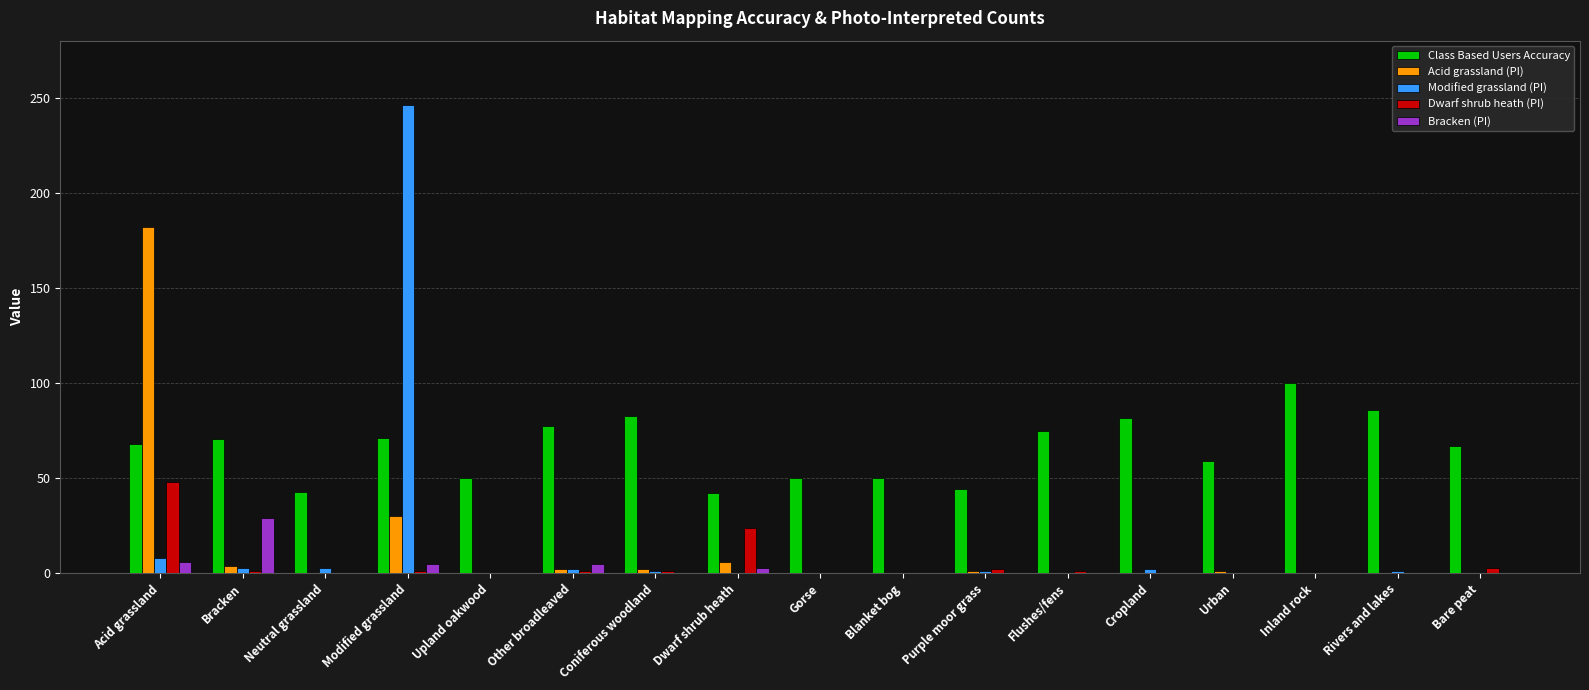

Between Gorse and Rivers and lakes, which series saw the biggest shift?

Class Based Users Accuracy